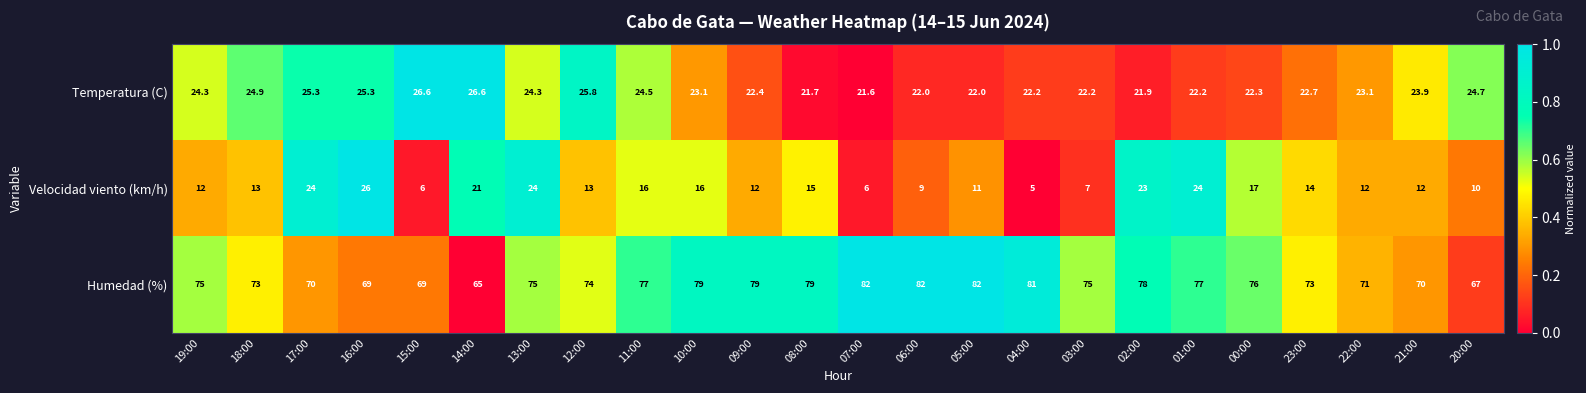

Which series has the largest range (max minus min)?

Velocidad viento (km/h)